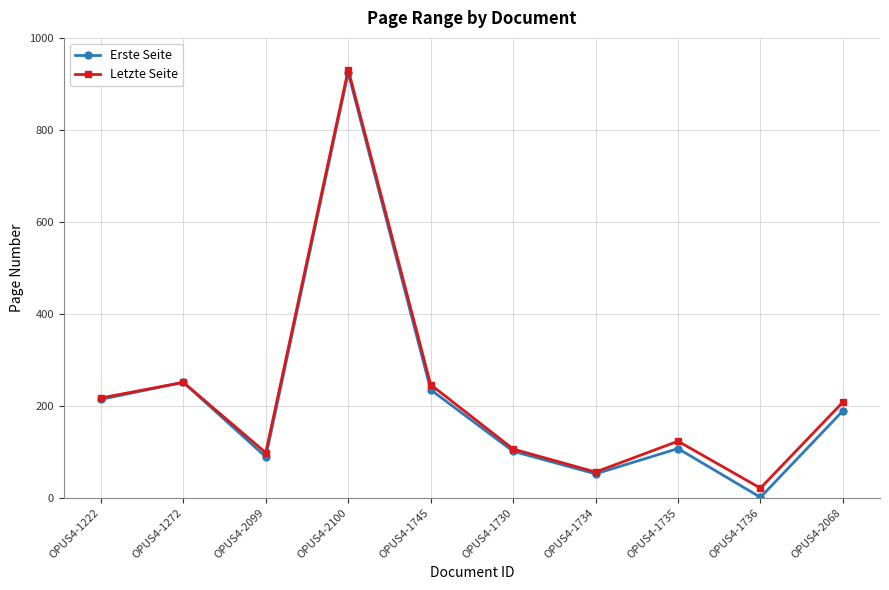

What is the label of the 6th point from the right?

OPUS4-1745